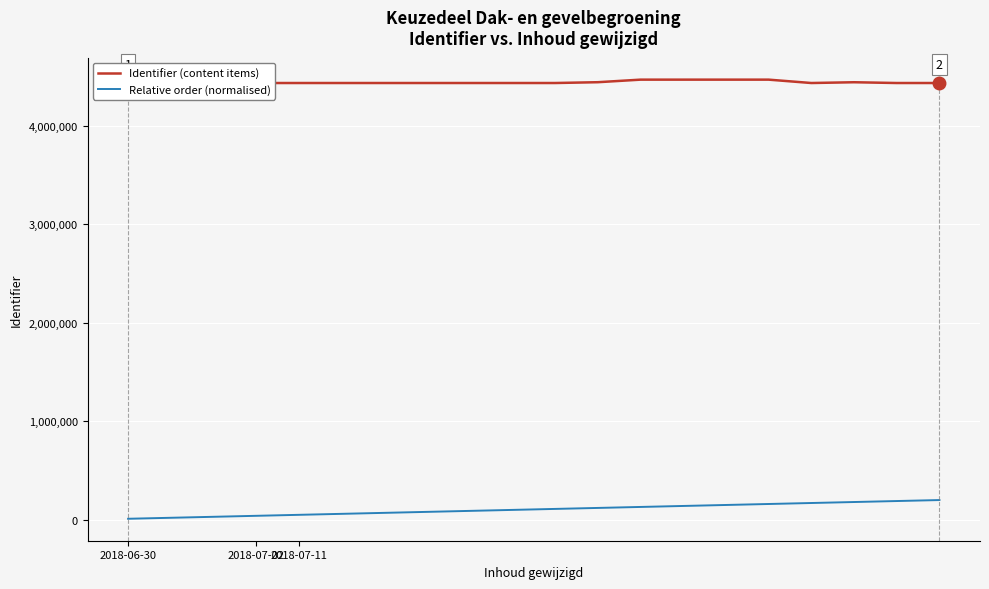

How many data points in Identifier (content items) are above 4433956?

9